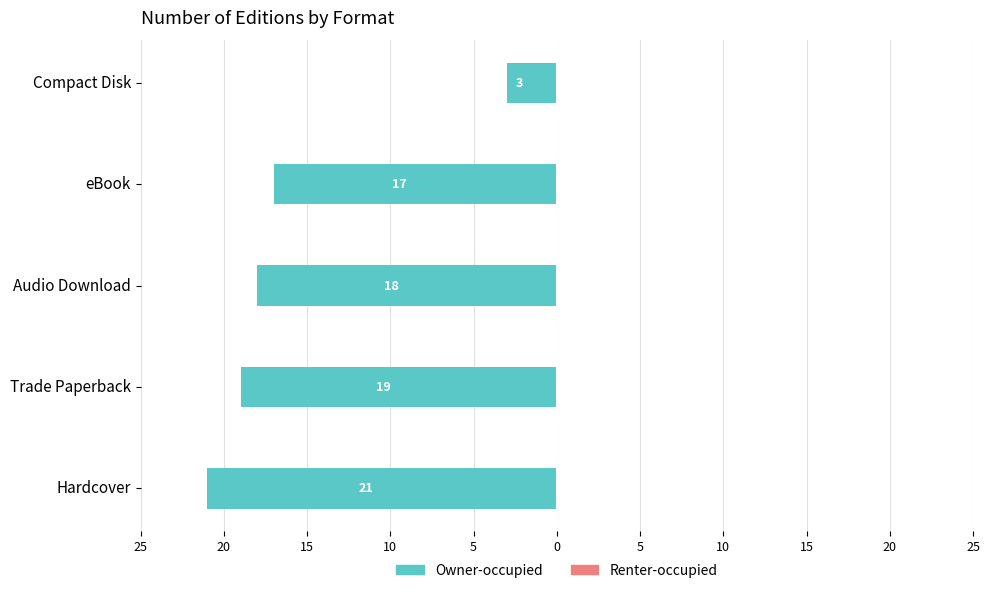

Does the chart contain any negative values?

Yes